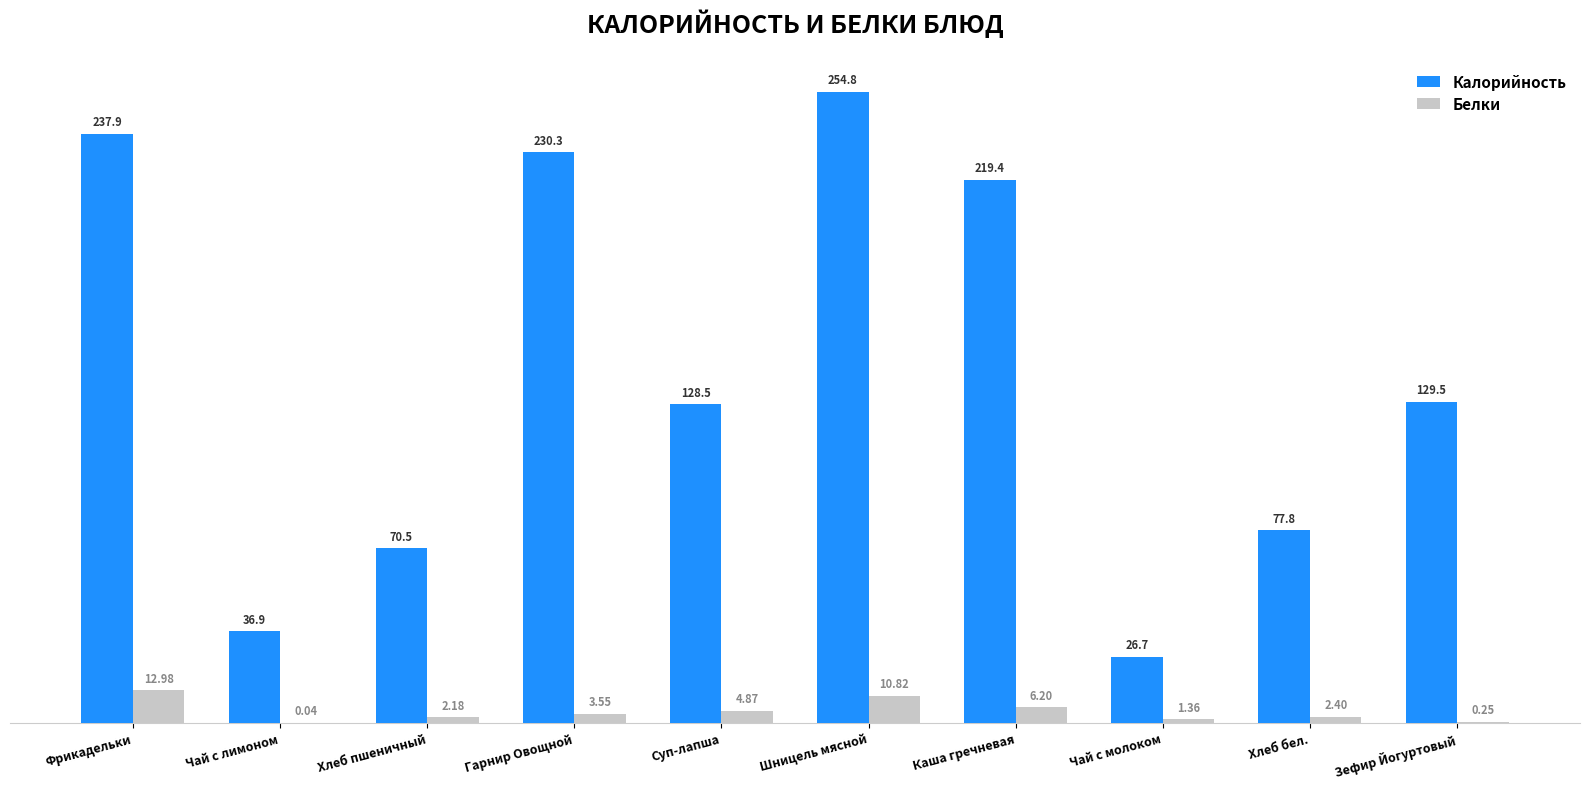

How many groups of bars are there?

10